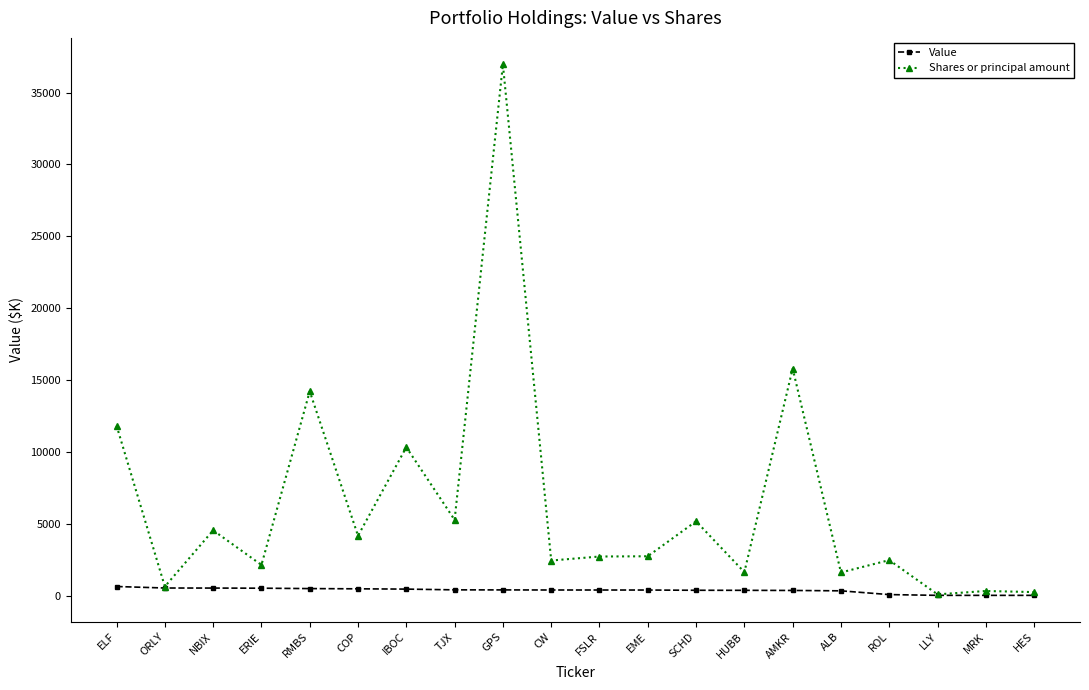

True or false: Shares or principal amount has a value of 2756 at EME.

True